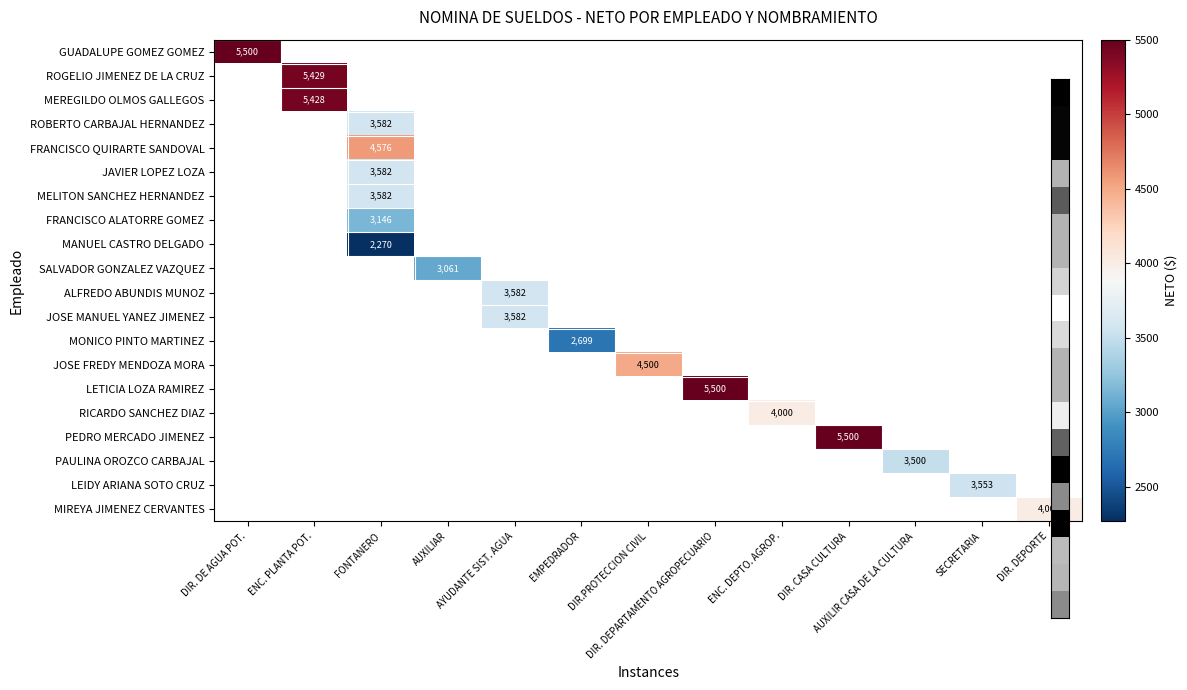

Which category has the highest value across all series?

DIR. DE AGUA POT.